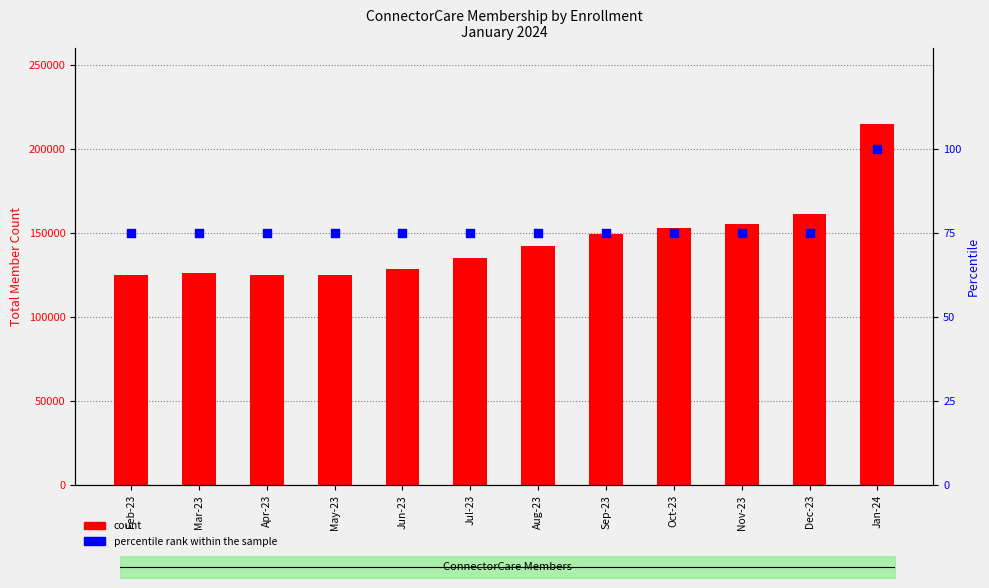

Is the value of count at Apr-23 greater than the value of percentile rank within the sample at Oct-23?

Yes